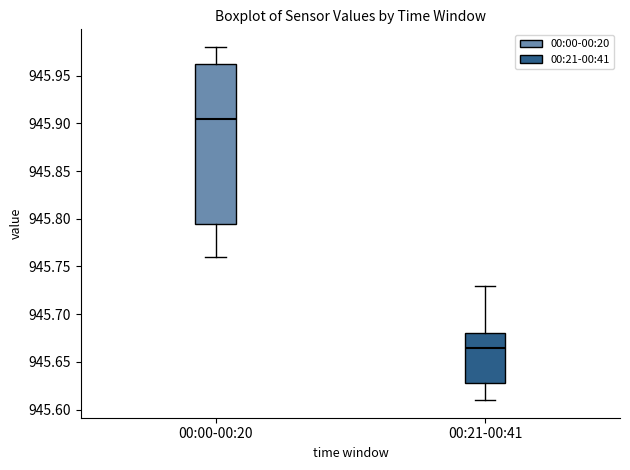

Comparing the boxes themselves (not the whiskers), which one is the tallest?

00:00-00:20